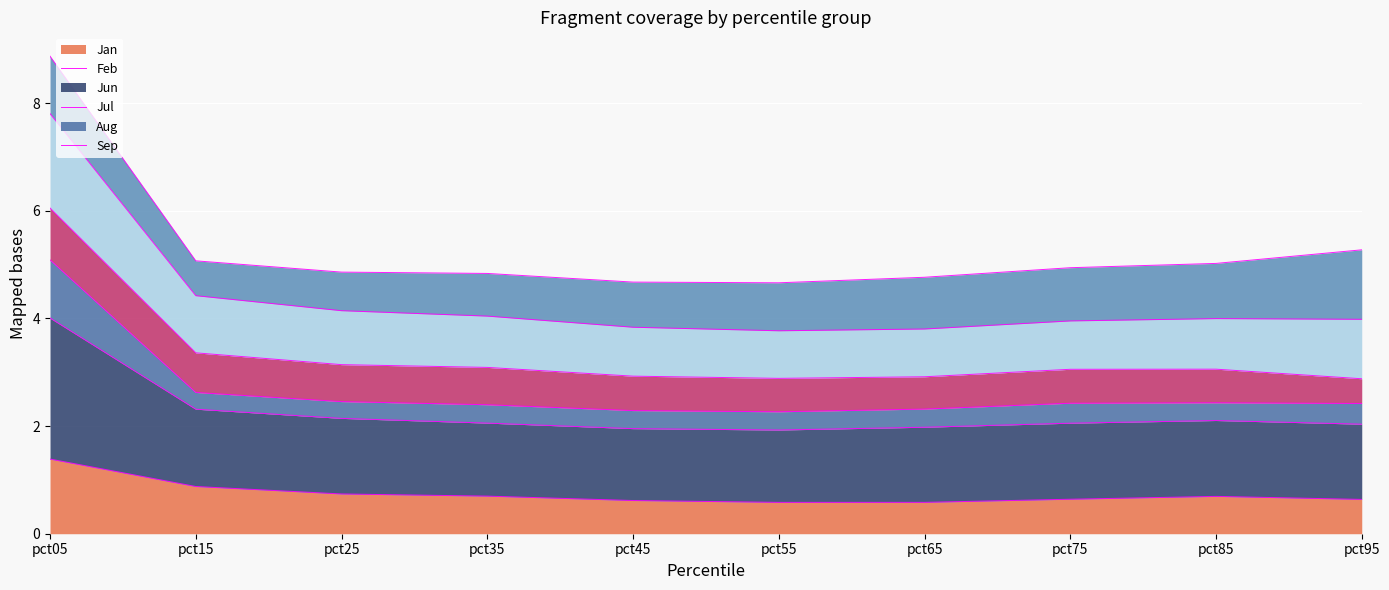

The value of Jan at pct85 is 0.7. True or false?

True